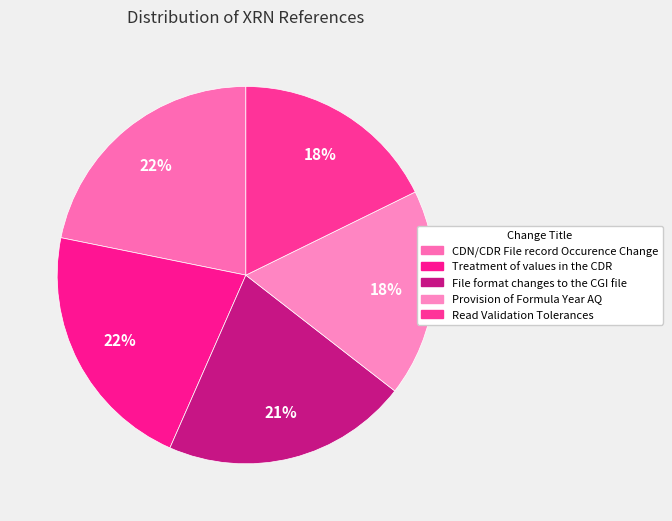

Does Treatment of values in the CDR account for over 50% of the chart?

No